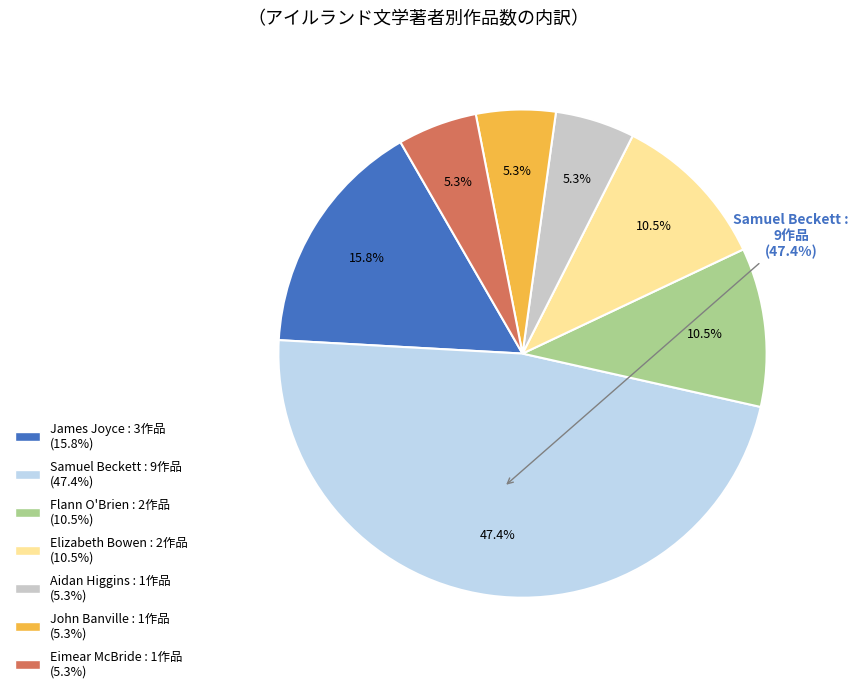

Count the number of slices in the pie.

7